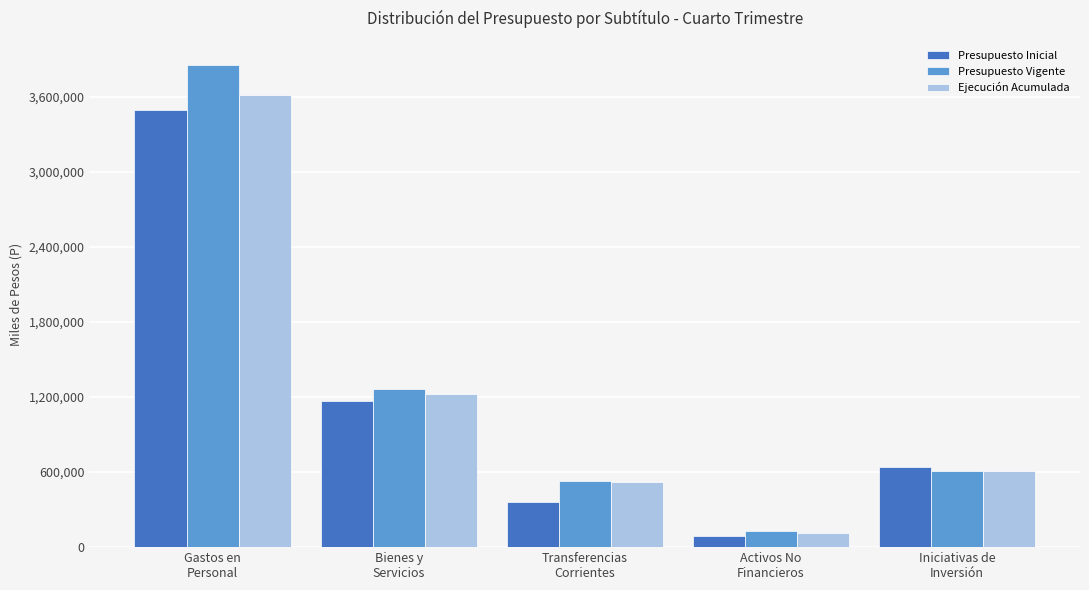

At which label does Ejecución Acumulada reach its minimum?

Activos No
Financieros